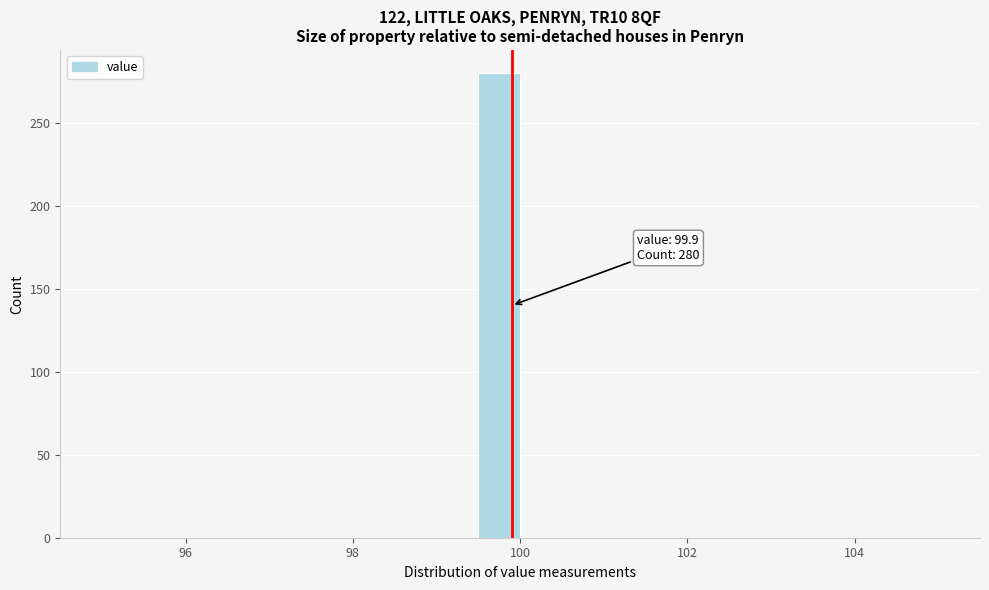

Read against the x-axis, roughly where is the centre of the tallest bar?

99.8